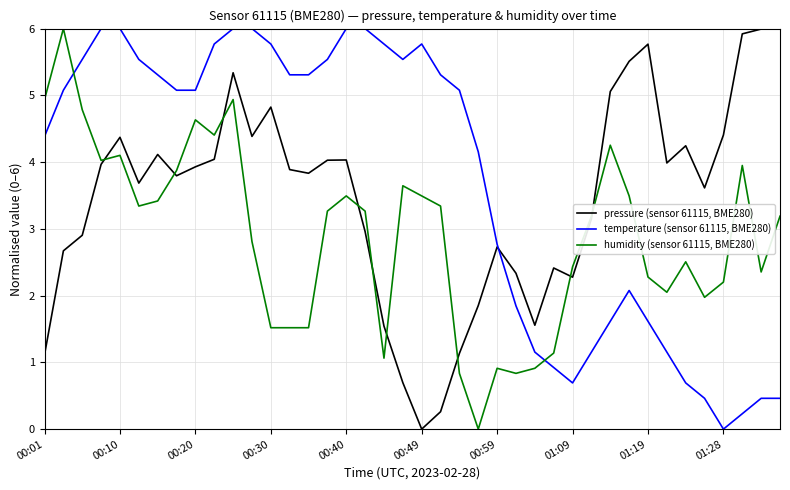

What is the highest value of the pressure (sensor 61115, BME280) series?

6.0